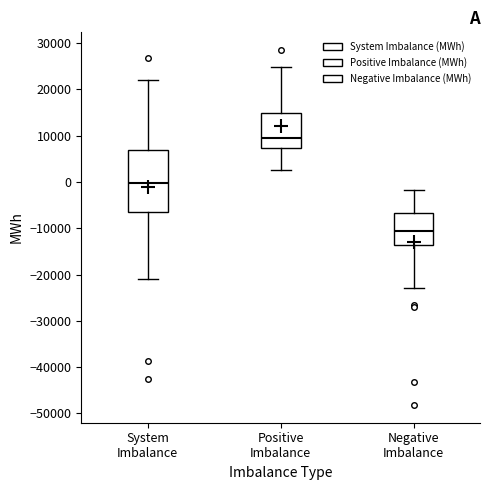

Reading left to right, read every box against the y-axis: the position of its median line, the range the box covers, and the ends of its whiskers. The values are not printed on the chart, so give them approximately, as read against the axis.

System Imbalance: median 0, box -6000 to 7000, whiskers -21000 to 22000
Positive Imbalance: median 9000, box 7000 to 15000, whiskers 3000 to 25000
Negative Imbalance: median -11000, box -14000 to -7000, whiskers -23000 to -2000